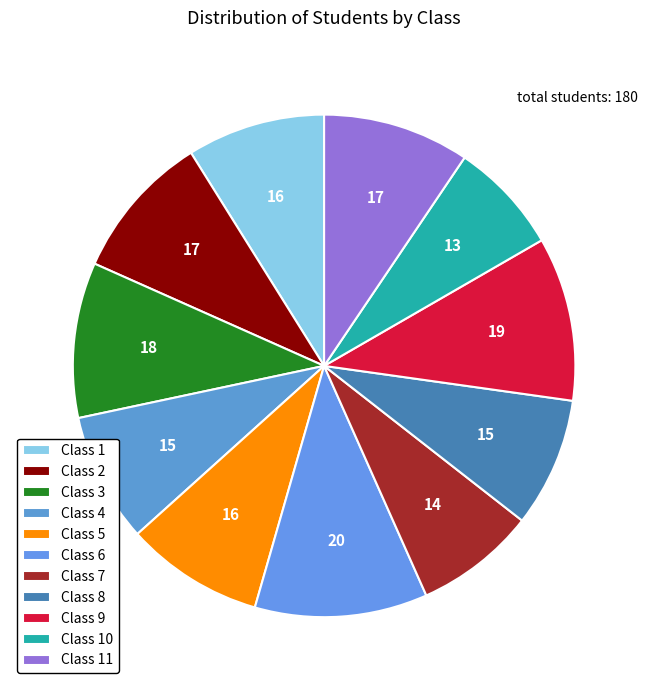

How many segments does this pie chart have?

11